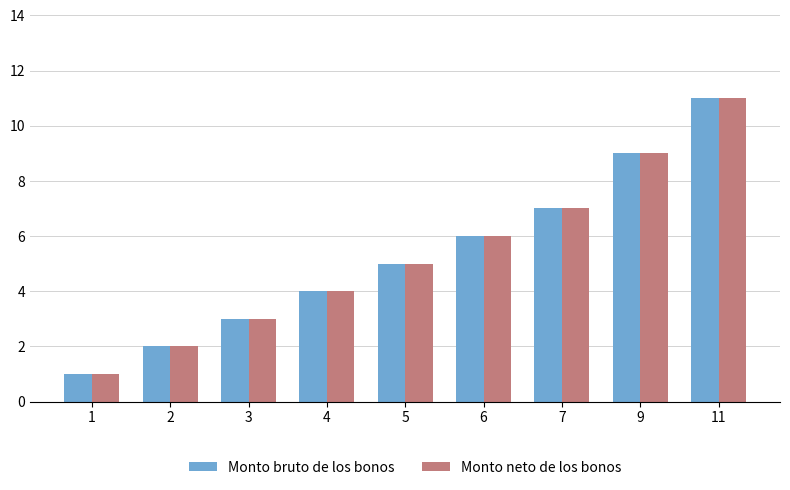

What is the difference between the Monto neto de los bonos values at 5 and 7?

2